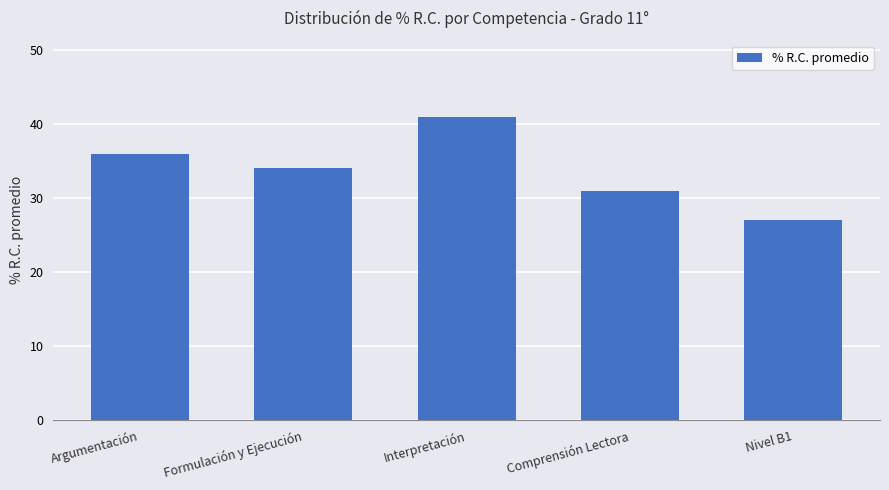

Does the chart contain any negative values?

No